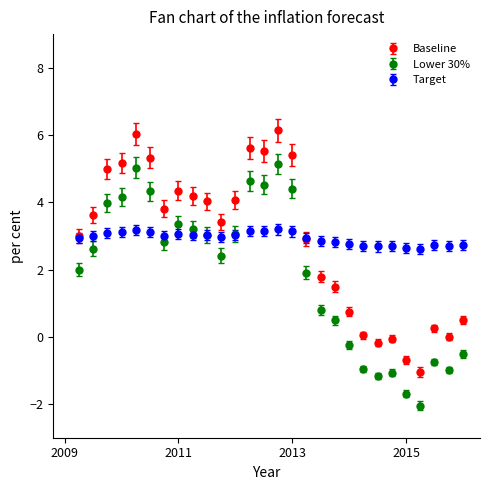

What is the minimum value shown in the chart?

-2.0